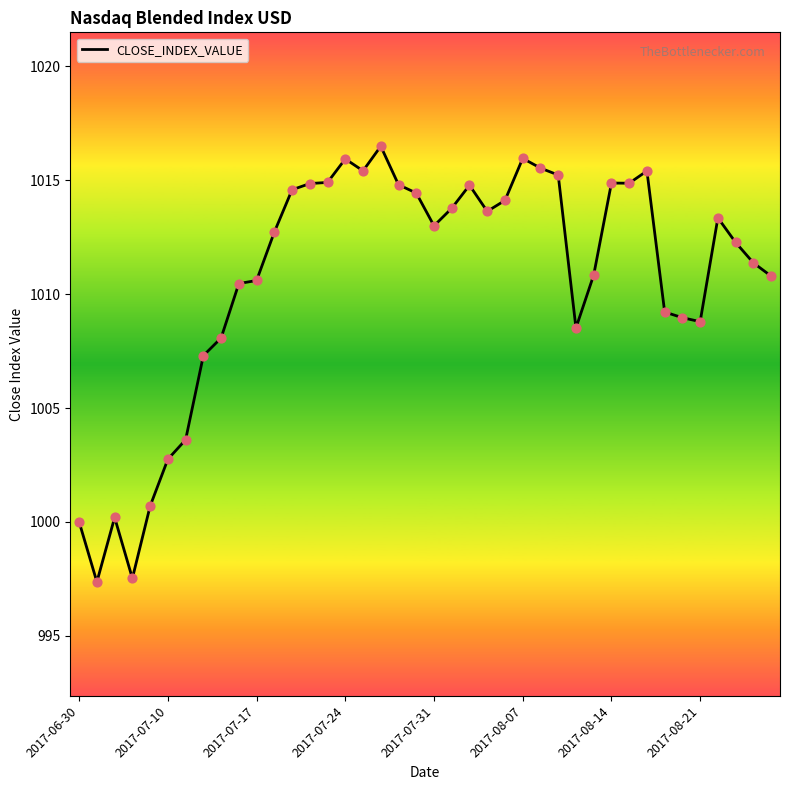

What is the minimum value shown in the chart?

997.4